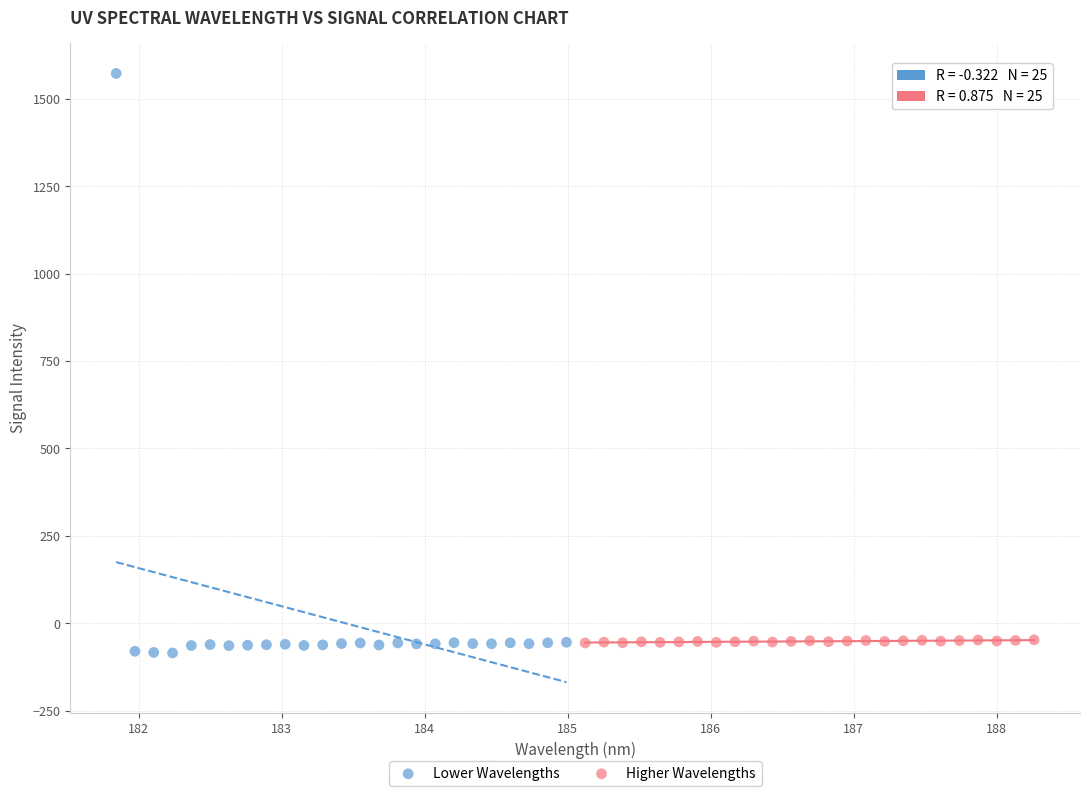

What are all the series names shown in the legend?

Lower Wavelengths, Higher Wavelengths